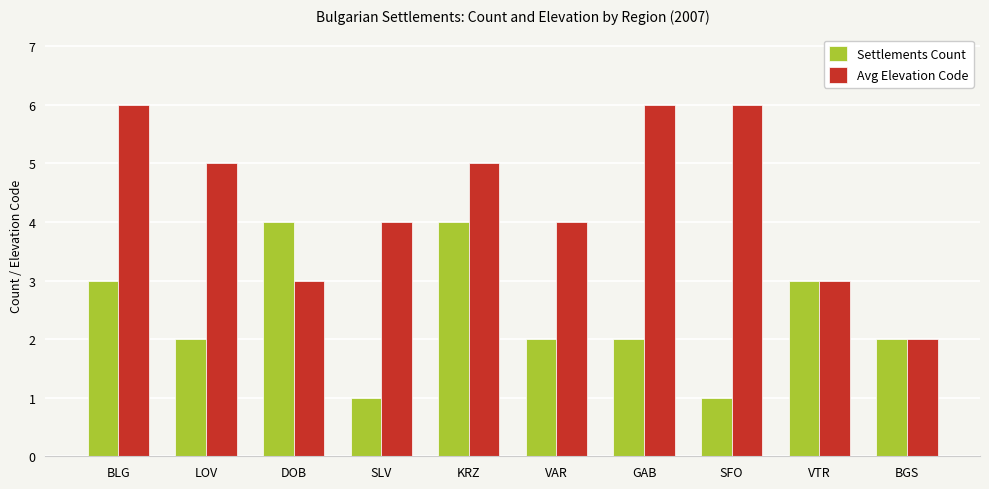

Which series has the widest spread of values?

Avg Elevation Code